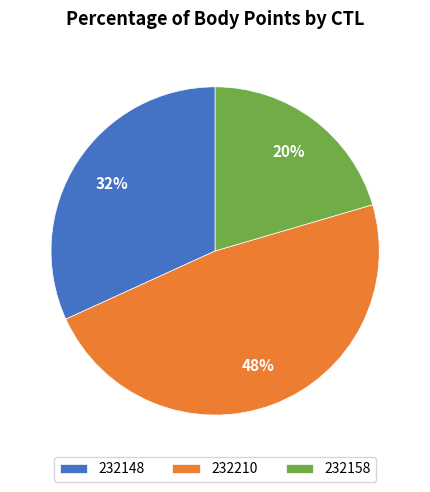

Is the sum of 232210 and 232158 greater than half?

Yes